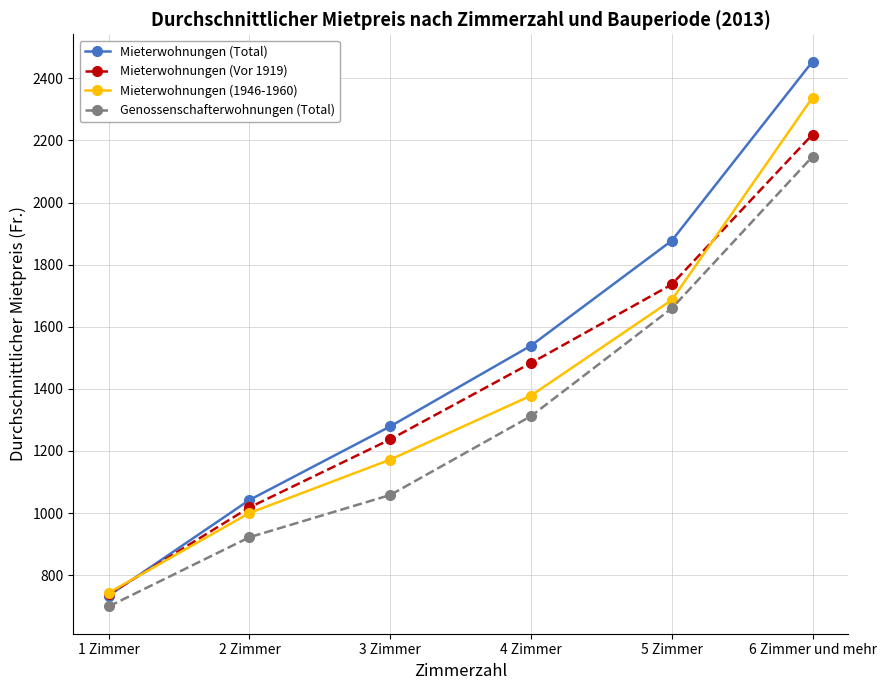

Where is Mieterwohnungen (1946-1960) nearest to the value 1540?

5 Zimmer